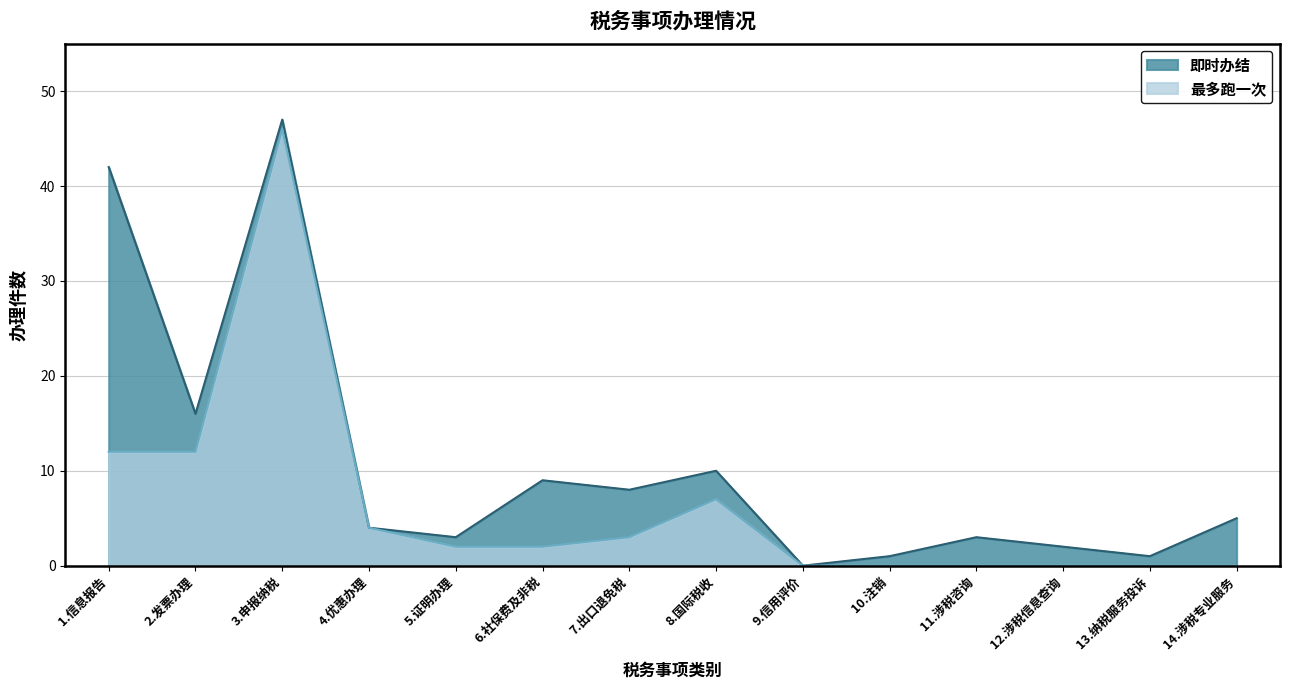

List the series in order of their overall mean, highest first.

即时办结, 最多跑一次